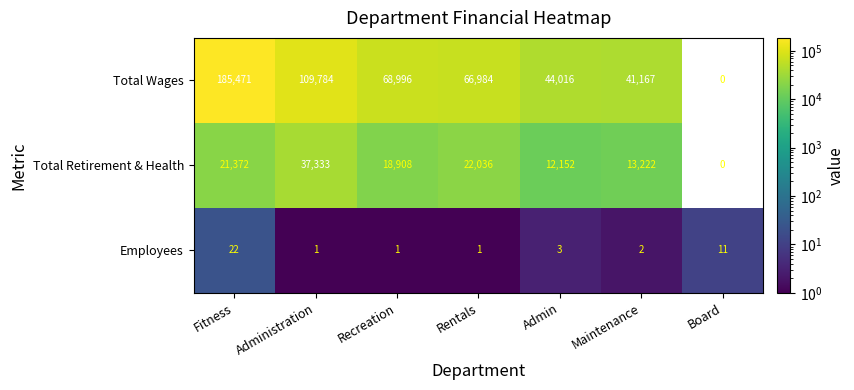

The value of Total Wages at Maintenance is 67049.8. True or false?

False